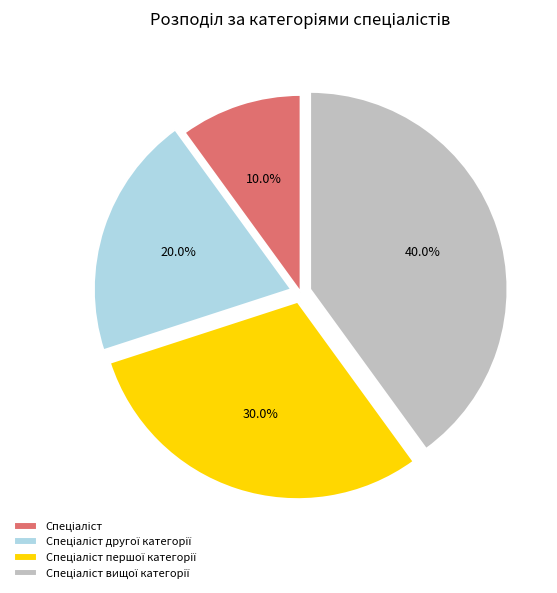

Does any single category account for the majority?

No